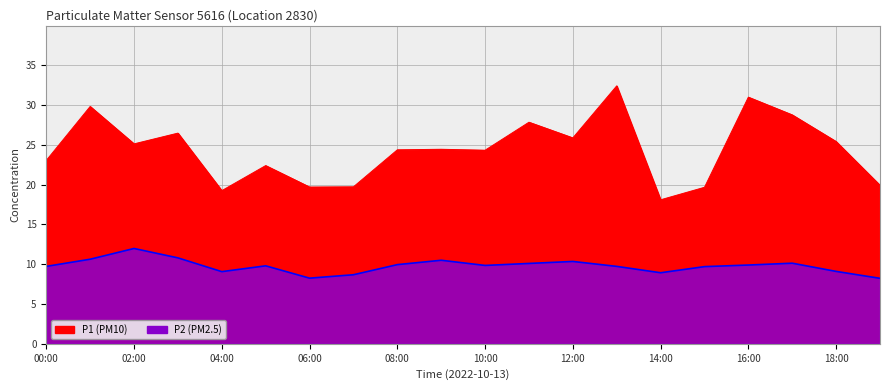

Where does the P1 series first go above 24?

01:00